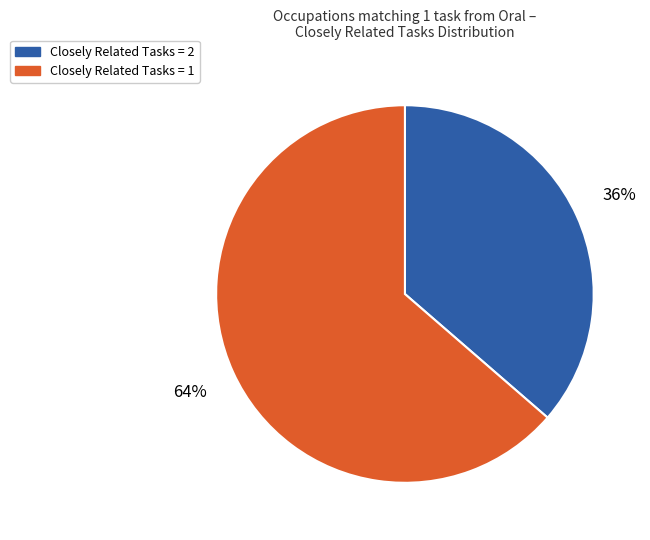

To the nearest percent, what is the average slice percentage?

50%